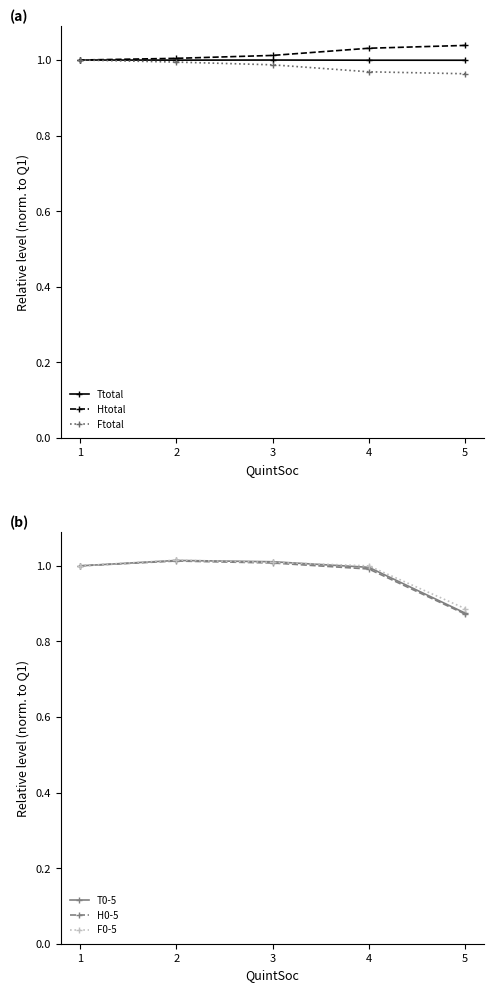

List the labels in order of T0-5 value, smallest first.

5, 4, 1, 3, 2